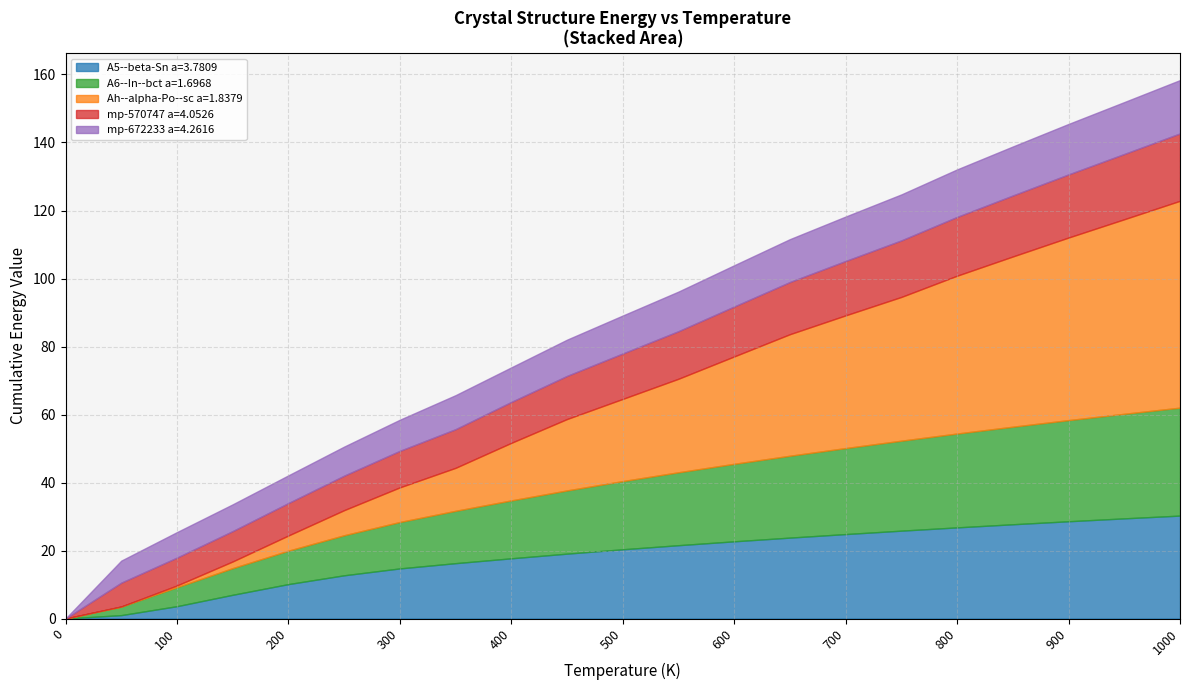

The value of A5--beta-Sn a=3.7809 at 100 is 3.6. True or false?

True